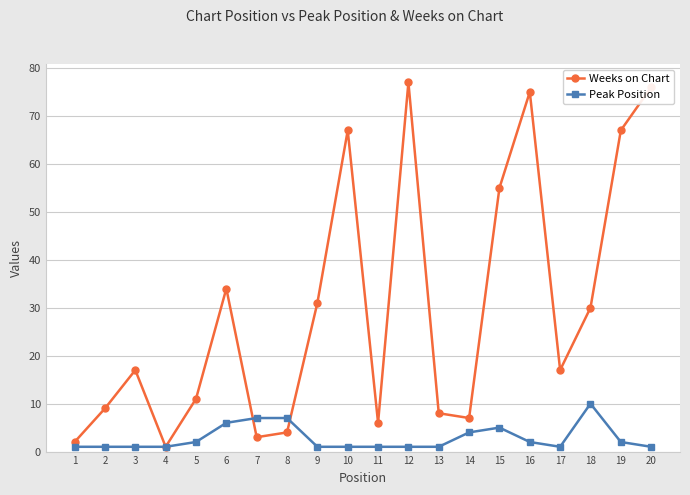

At how many categories does at least one series exceed 41?

6